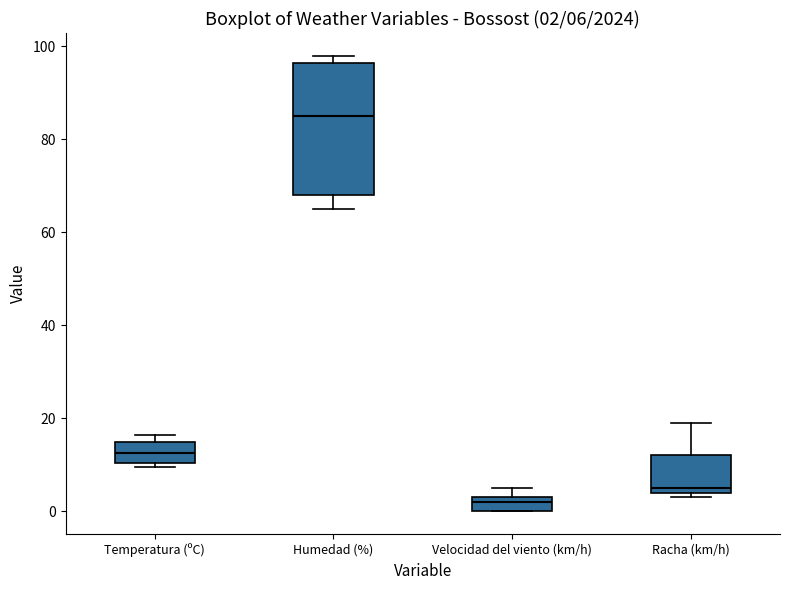

Comparing the boxes themselves (not the whiskers), which one is the tallest?

Humedad (%)